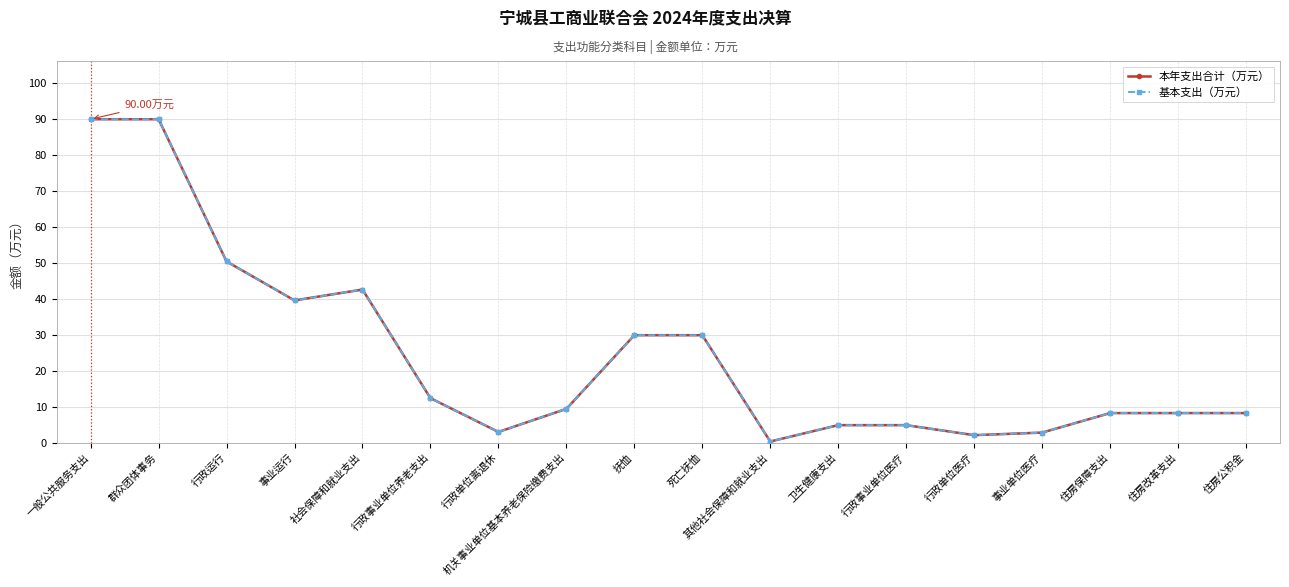

What is the difference between the second highest and second lowest values in the 基本支出（万元） series?

87.9